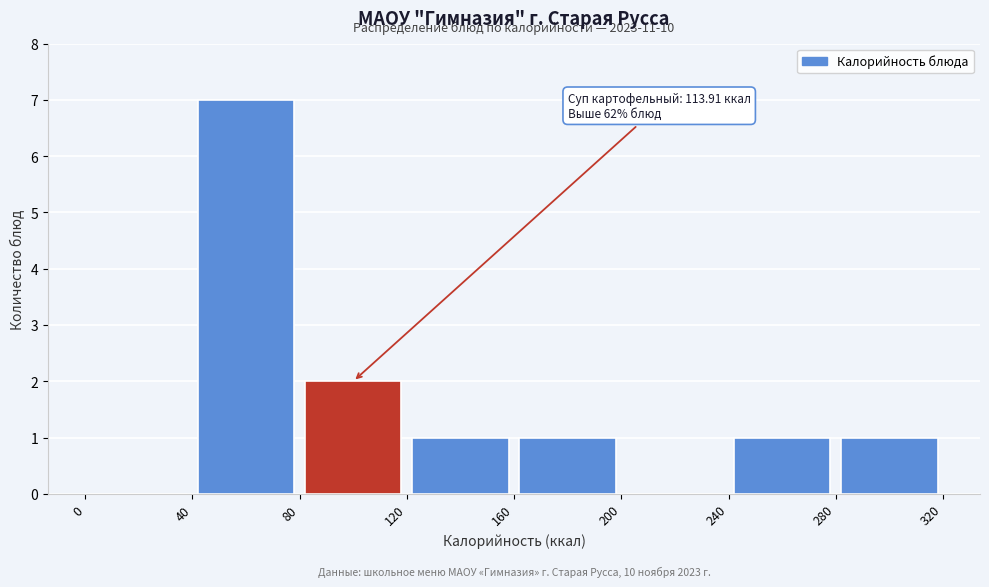

Which range on the x-axis has the tallest bar?

40 to 80